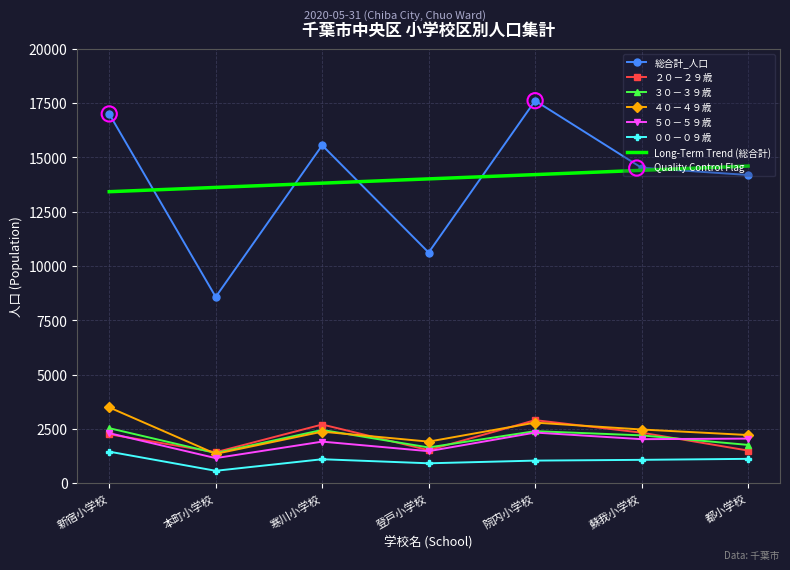

Is the value of ５０－５９歳 at 本町小学校 greater than the value of ２０－２９歳 at 院内小学校?

No